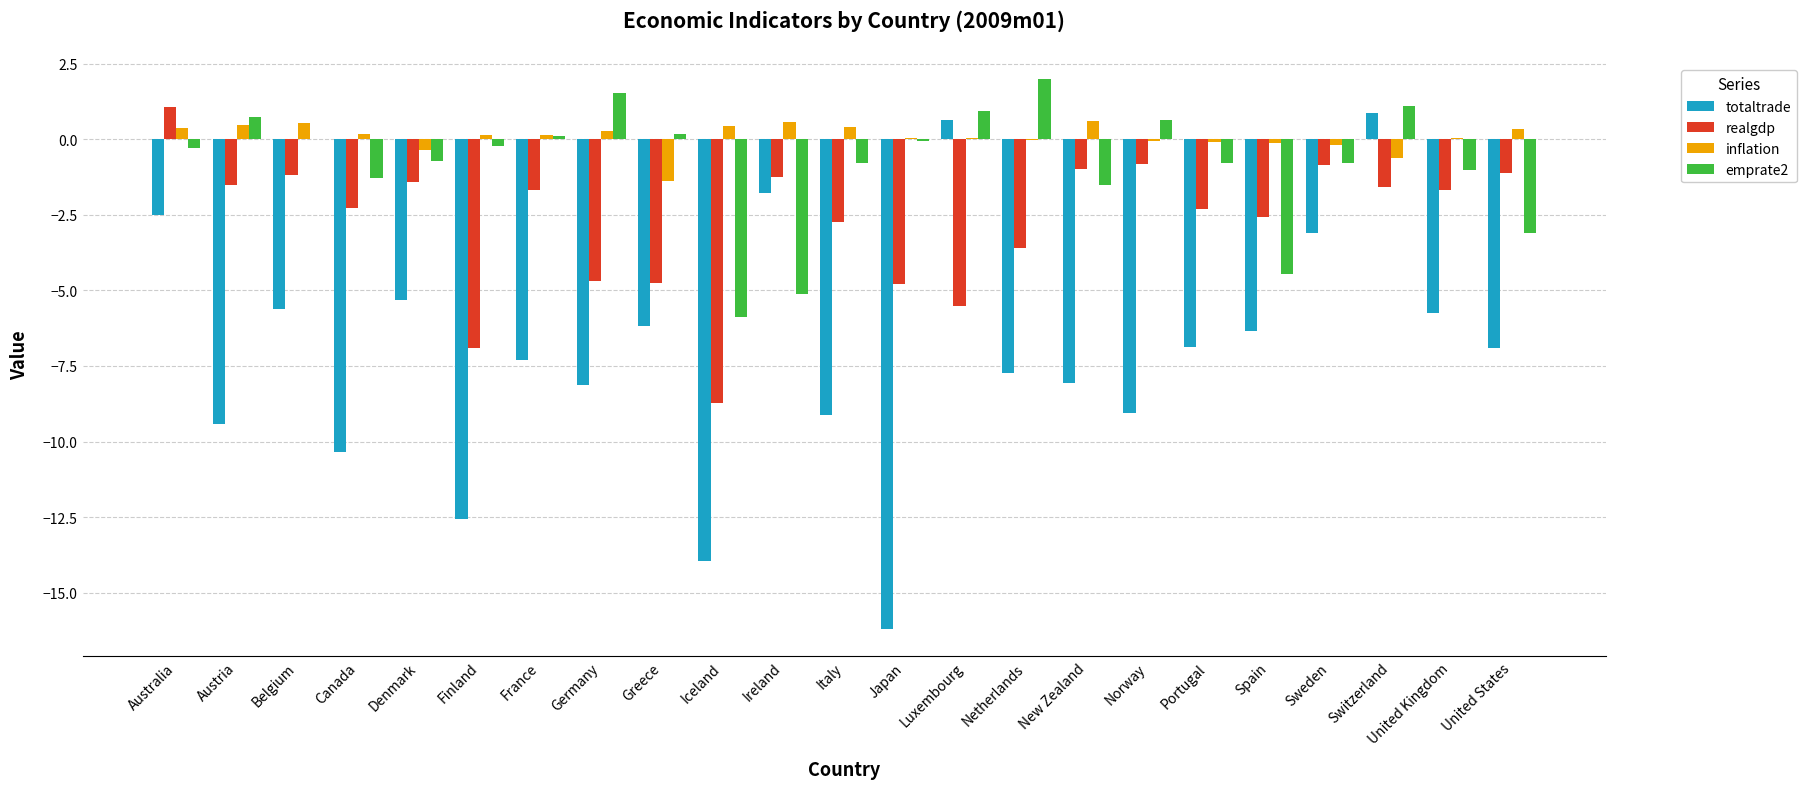

What is the sum of all totaltrade values?

-160.7